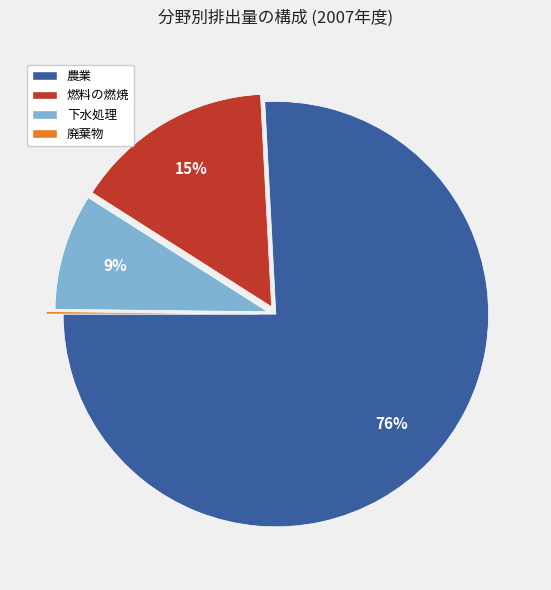

True or false: 燃料の燃焼 accounts for 21% of the total.

False